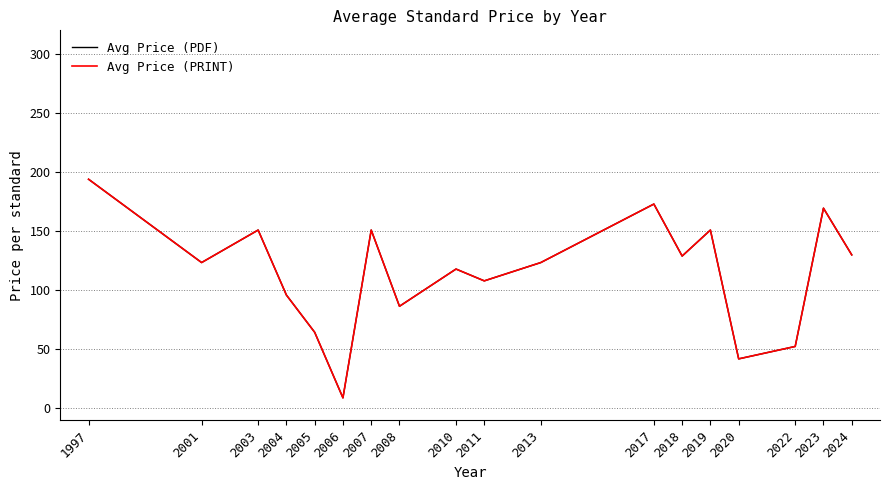

Reading left to right, extract all data points from this chart.

Avg Price (PDF): 194.0	123.5	151.0	96.0	64.5	9.0	151.0	86.5	118.0	108.0	123.5	173.0	129.0	151.0	42.0	52.5	169.5	130.0
Avg Price (PRINT): 194.0	123.5	151.0	96.0	64.5	9.0	151.0	86.5	118.0	108.0	123.5	173.0	129.0	151.0	42.0	52.5	169.5	130.0